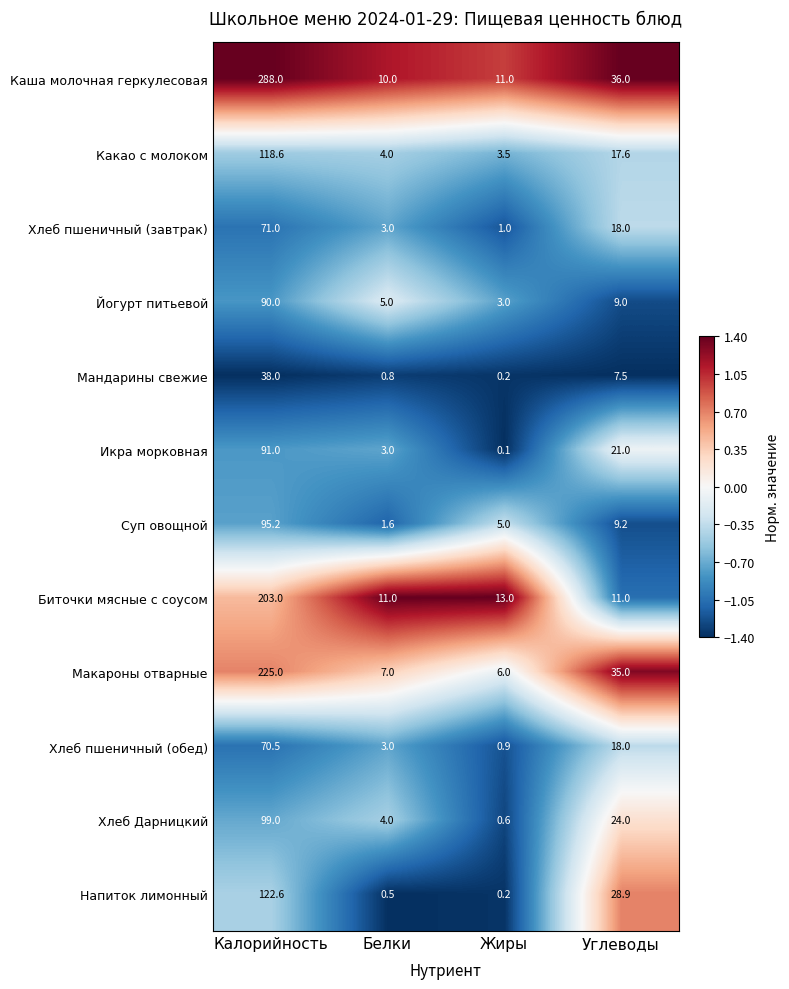

How many data points does each series have?

4